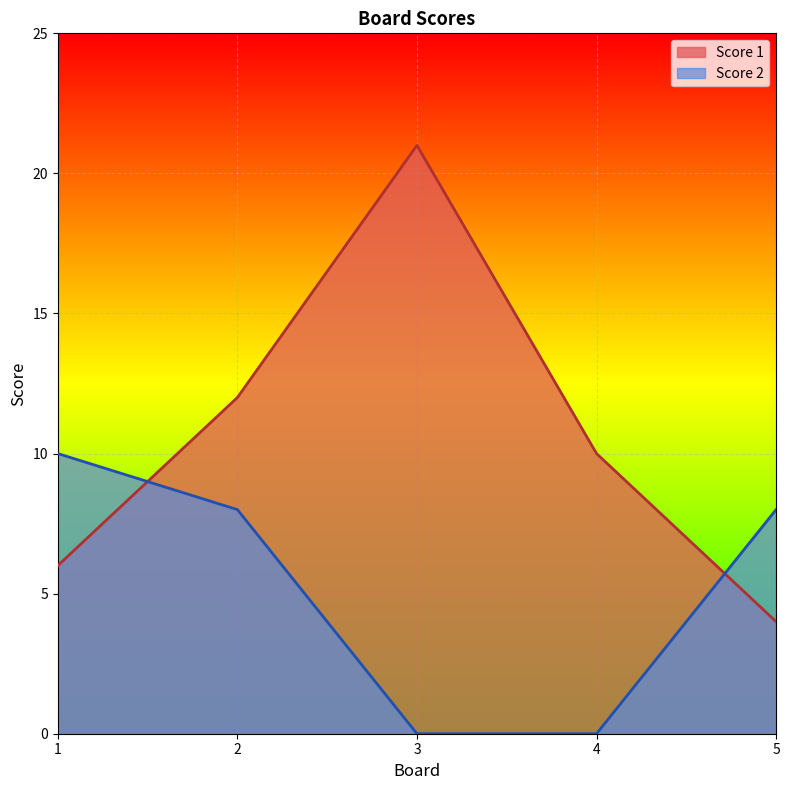

What is the difference between the second highest and second lowest values in the Score 1 series?

6